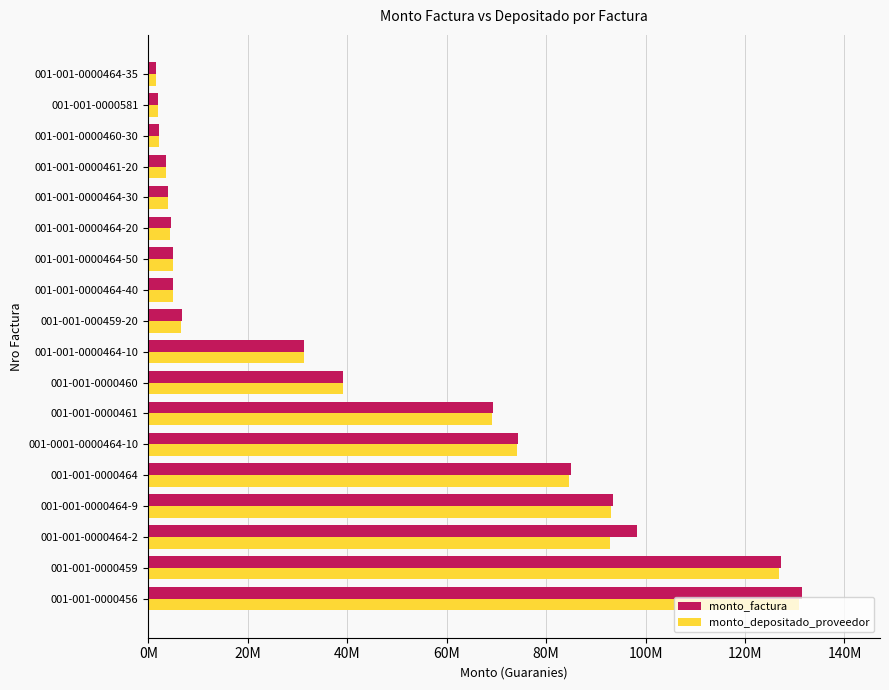

What is the value of the monto_depositado_proveedor bar at the 12th from the left?

4891032